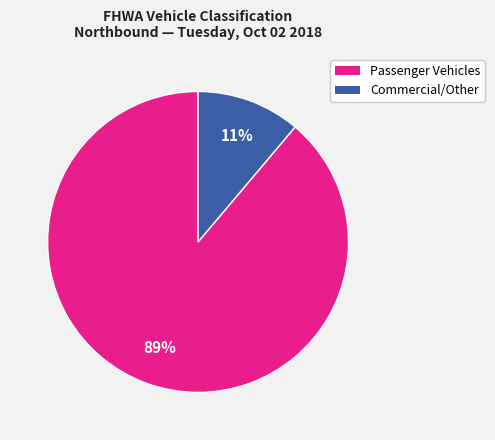

Does any single category account for the majority?

Yes